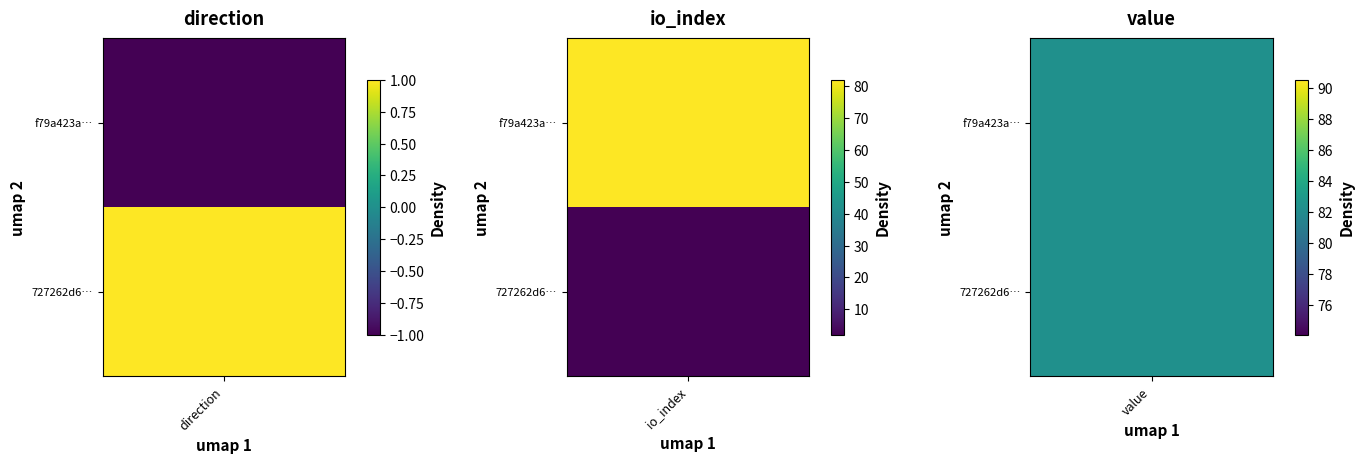

The 727262d65418c00d4f4a5d22888406b4d64b12a series shows 1 at 0. True or false?

True